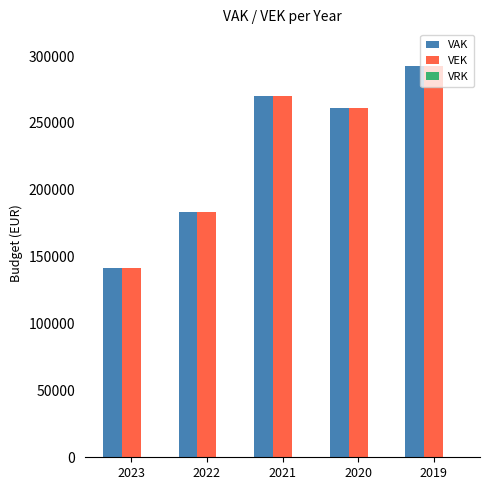

Where does the VEK series first go above 261520?

2021